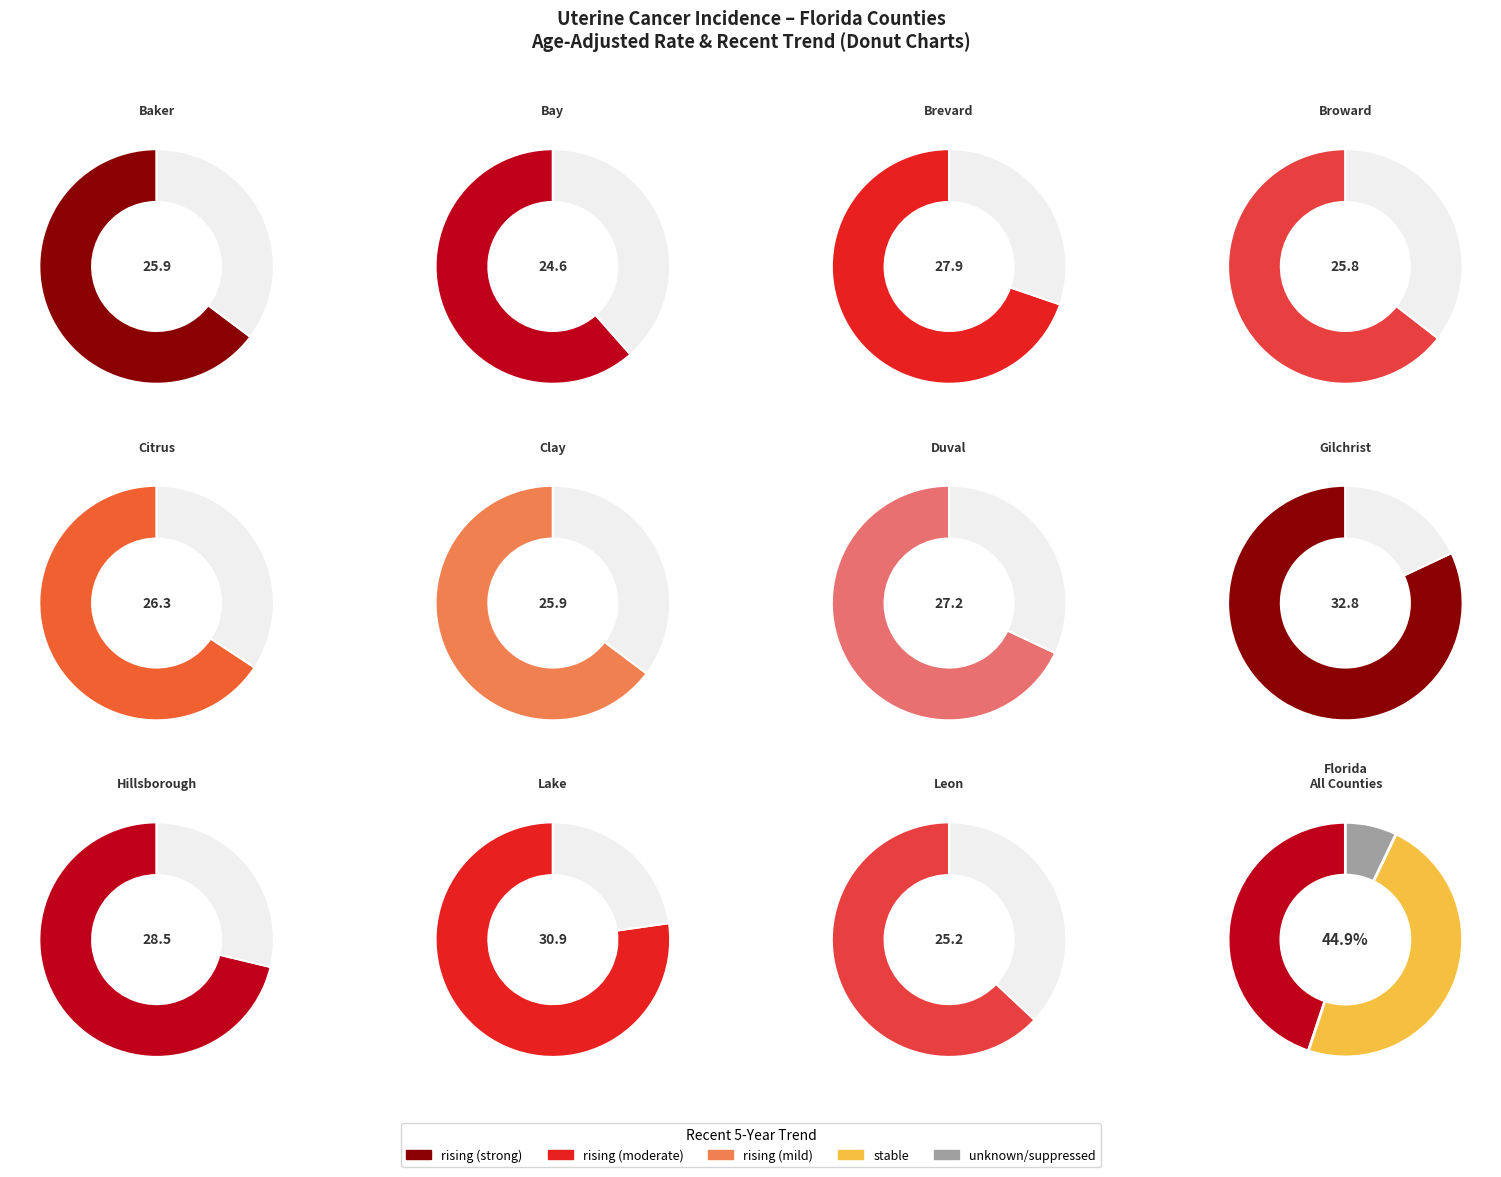

What portion of the pie excludes Brevard?

93.8%